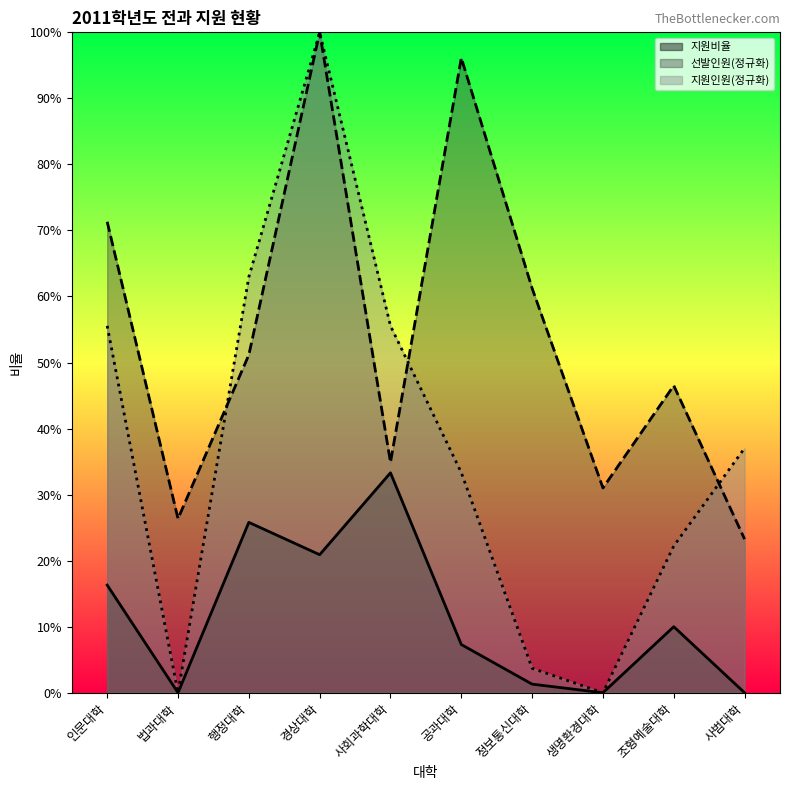

What is the label of the 10th point from the left?

사범대학